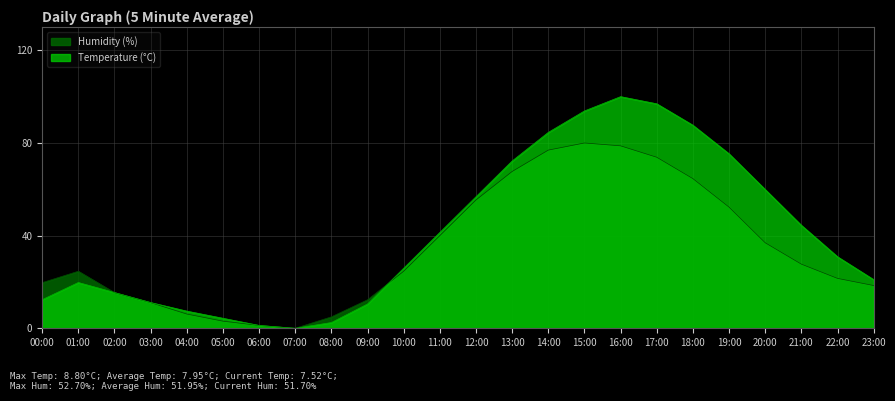

What is the label of the 21st point from the left?

20:00